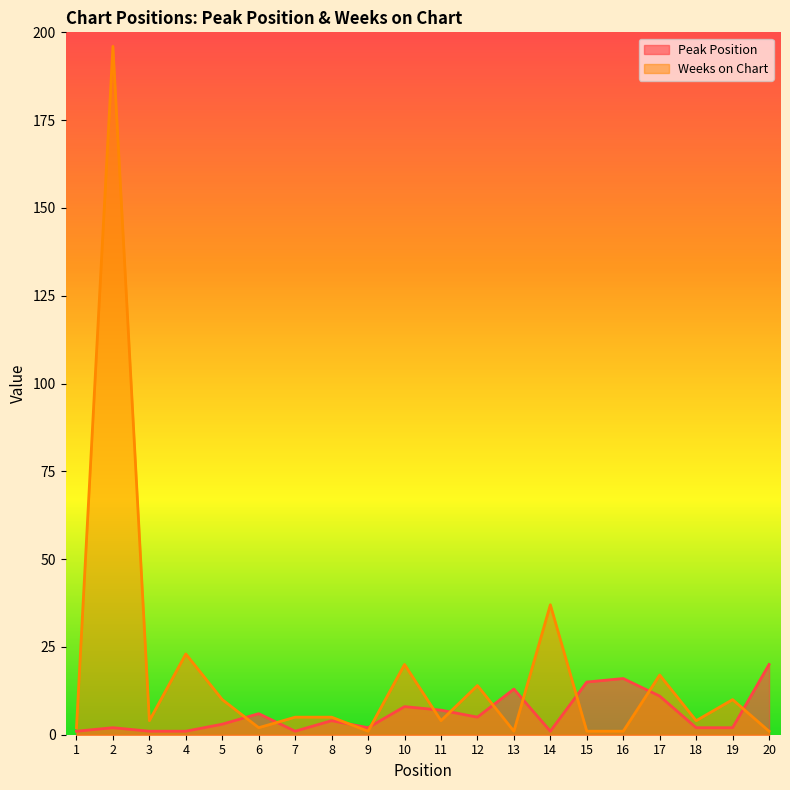

List the labels in order of Weeks on Chart value, smallest first.

9, 13, 15, 16, 20, 1, 6, 3, 11, 18, 7, 8, 5, 19, 12, 17, 10, 4, 14, 2